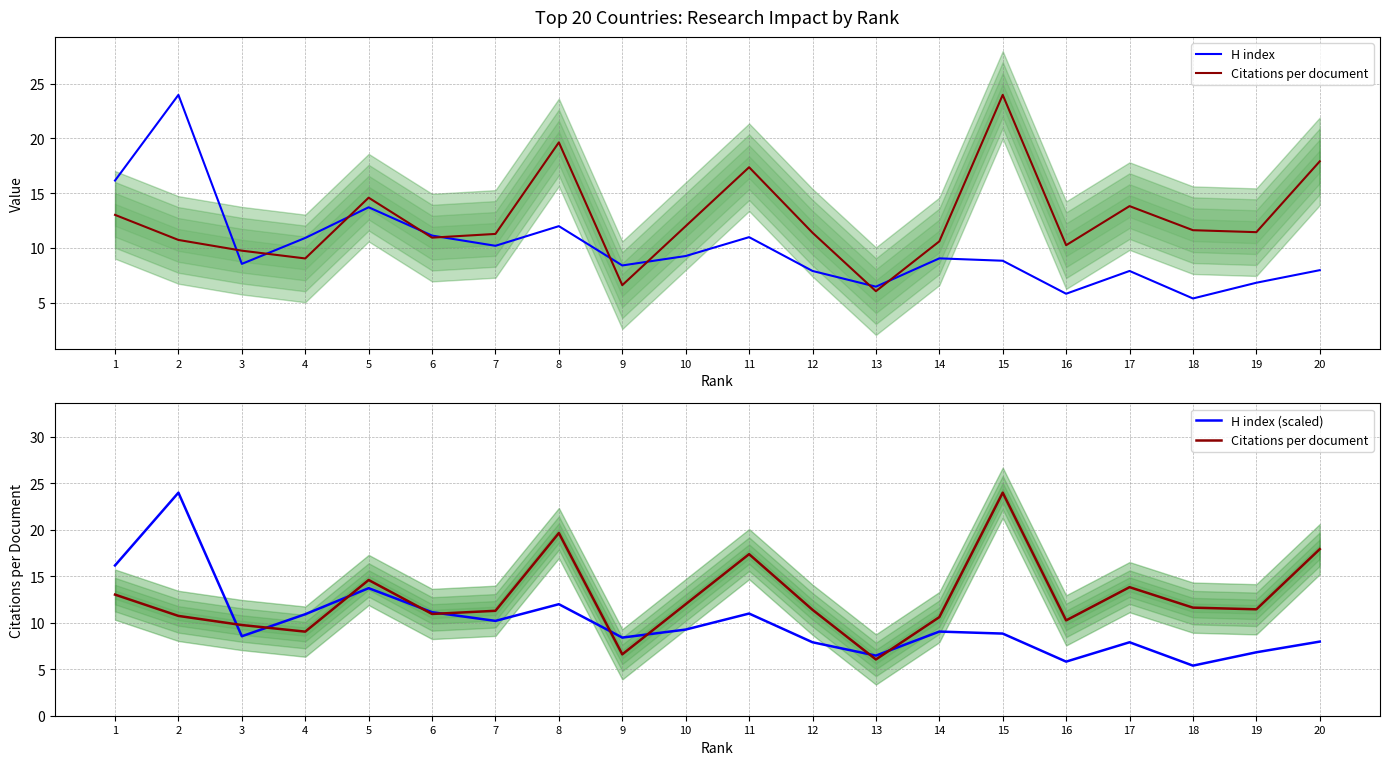

What is the smallest value displayed?

5.4